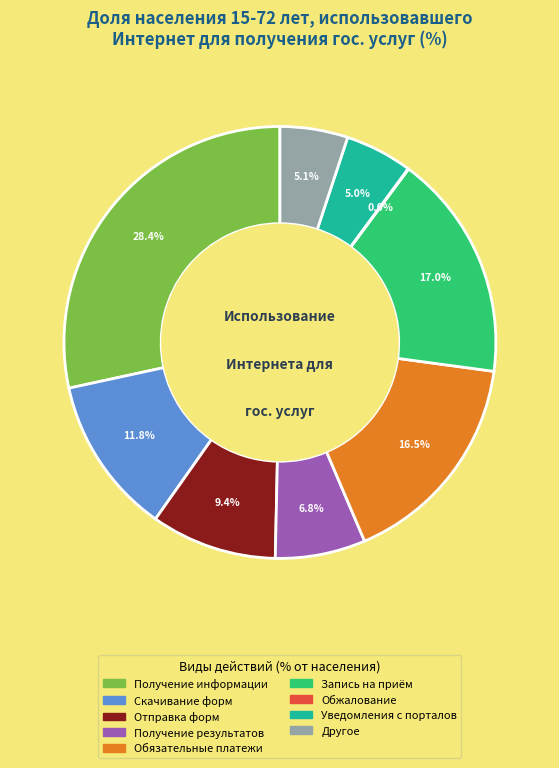

Does any single category account for the majority?

No